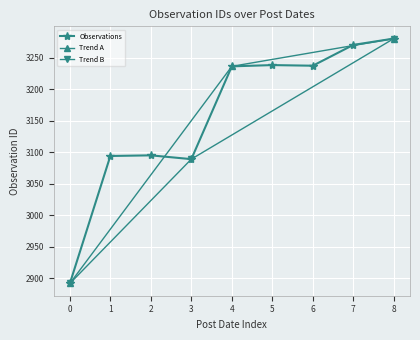

What is the value of the Observations point at the 3rd from the left?

3095